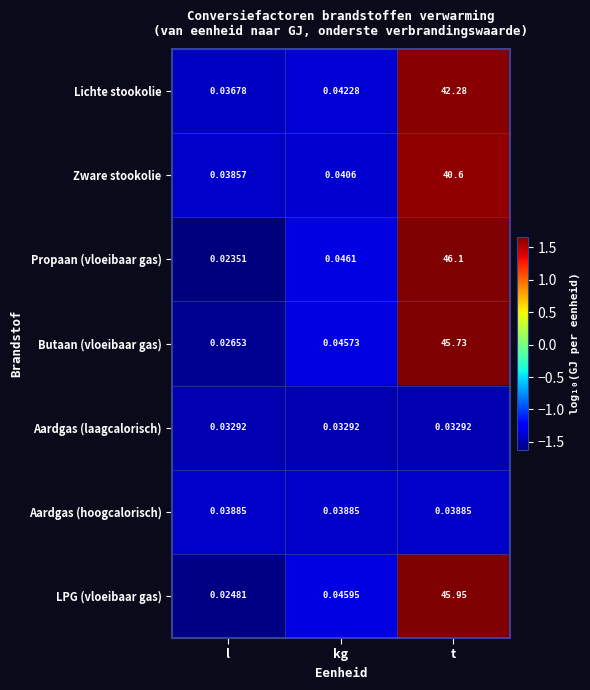

Which series has the widest spread of values?

Propaan (vloeibaar gas)